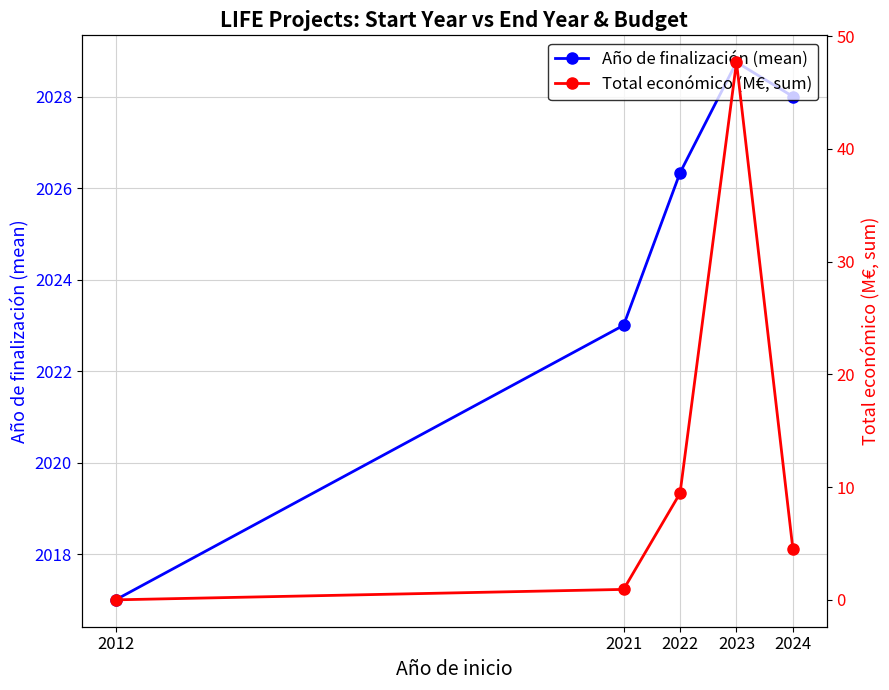

Which series has the largest range (max minus min)?

Total económico (M€, sum)